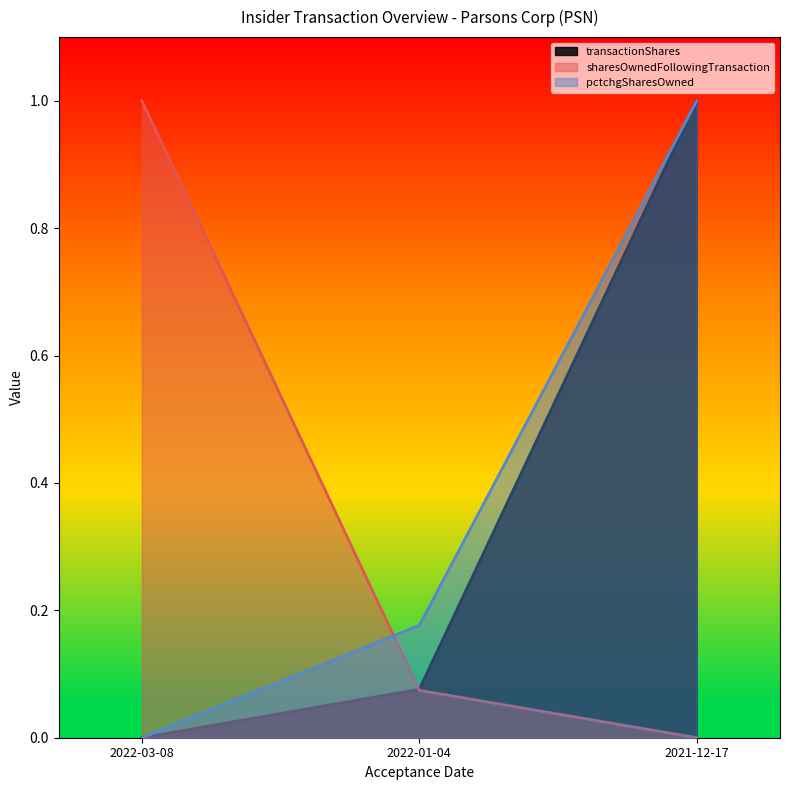

Which label corresponds to the largest value in the chart?

2021-12-17